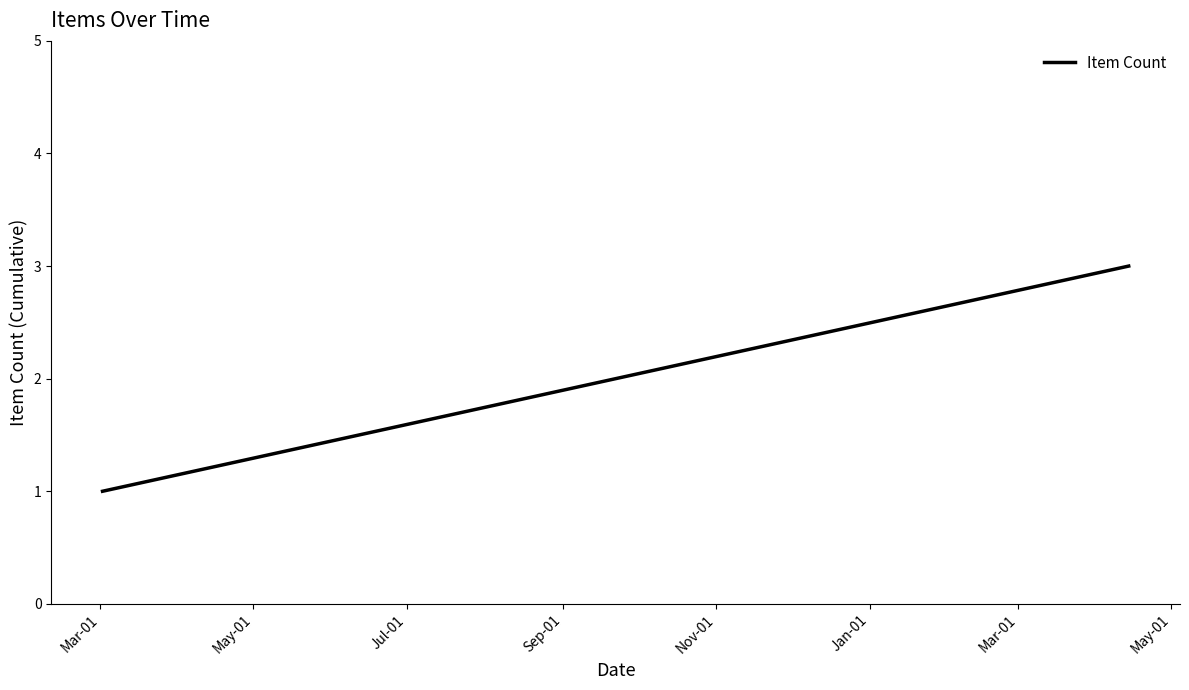

True or false: the data shows 2 at May-01.

False